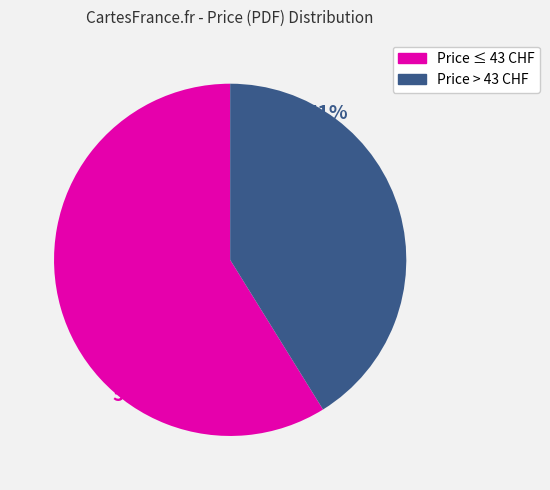

Is there any slice that represents more than half of the pie?

Yes